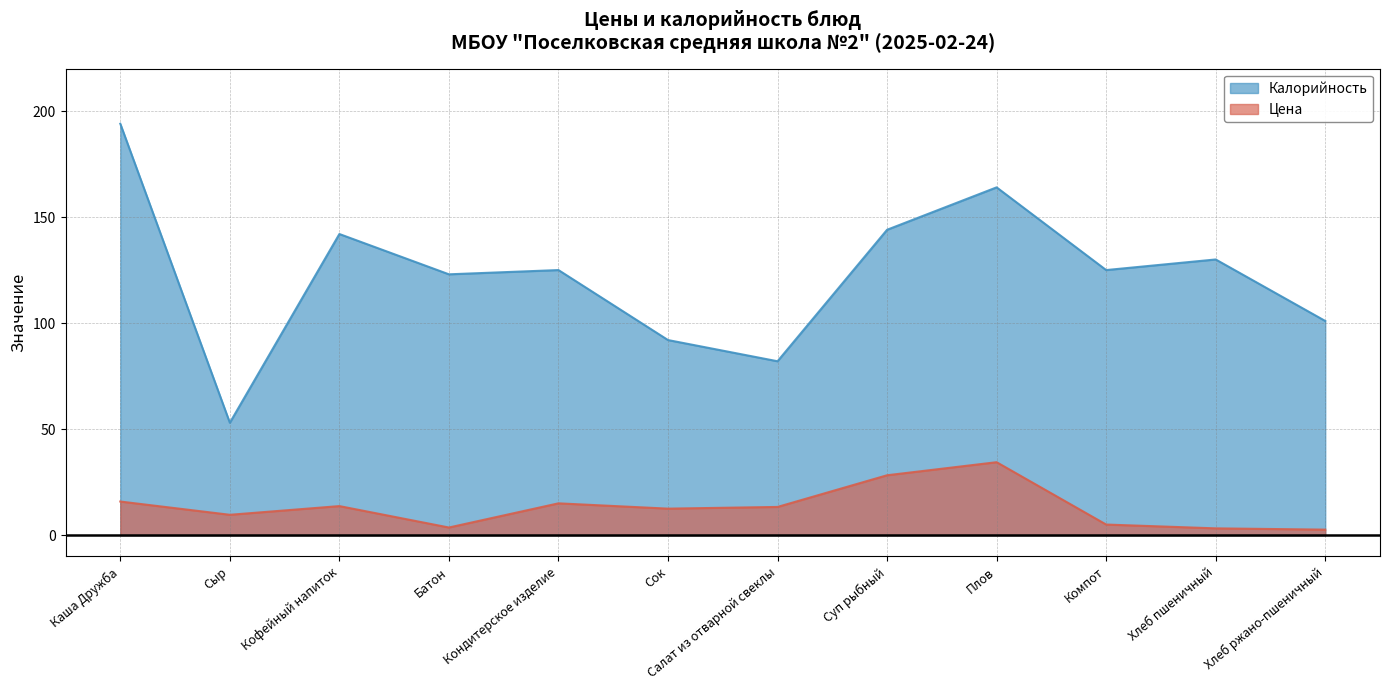

What is the spread (max minus min) of values at Сыр?

43.4